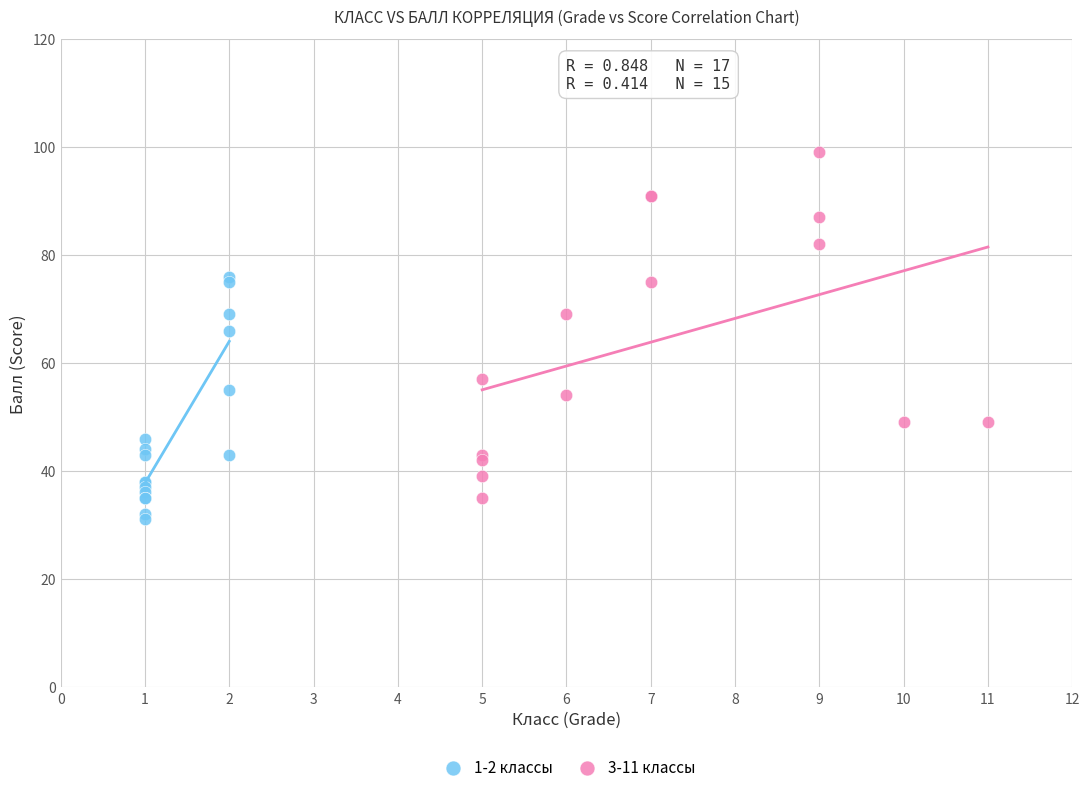

Which series contains the highest Y value?

3-11 классы